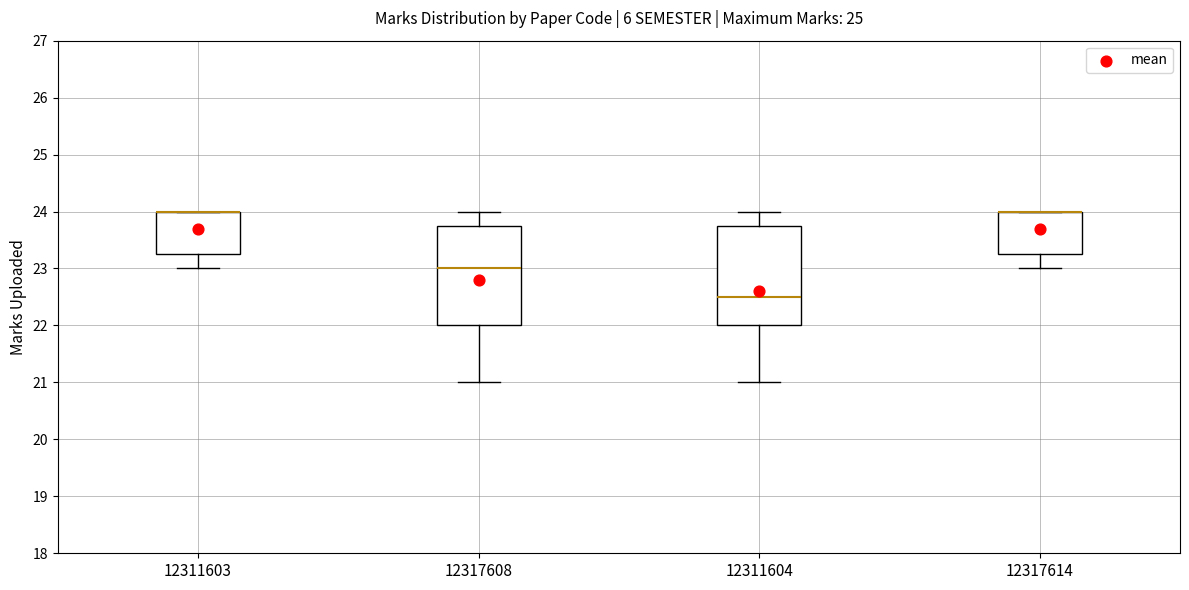

Reading left to right, transcribe this box plot: for each box, give where its median line is, the range the box spans, and where its two whiskers end, as read against the y-axis. The values are not printed on the chart, so give them approximately, as read against the axis.

12311603: median 24.0 (drawn on the box's upper edge), box 23.3 to 24.0, whiskers 23.0 to 24.0
12317608: median 23.0, box 22.0 to 23.8, whiskers 21.0 to 24.0
12311604: median 22.5, box 22.0 to 23.8, whiskers 21.0 to 24.0
12317614: median 24.0 (drawn on the box's upper edge), box 23.3 to 24.0, whiskers 23.0 to 24.0